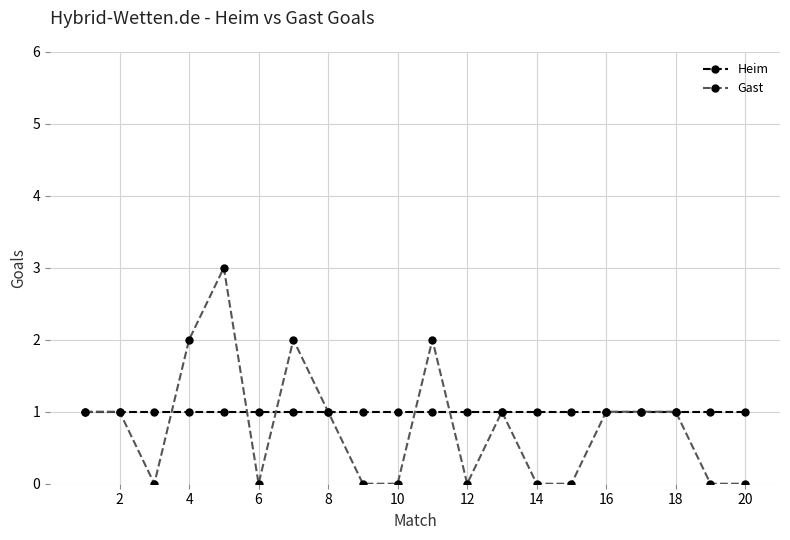

What are all the series names shown in the legend?

Heim, Gast